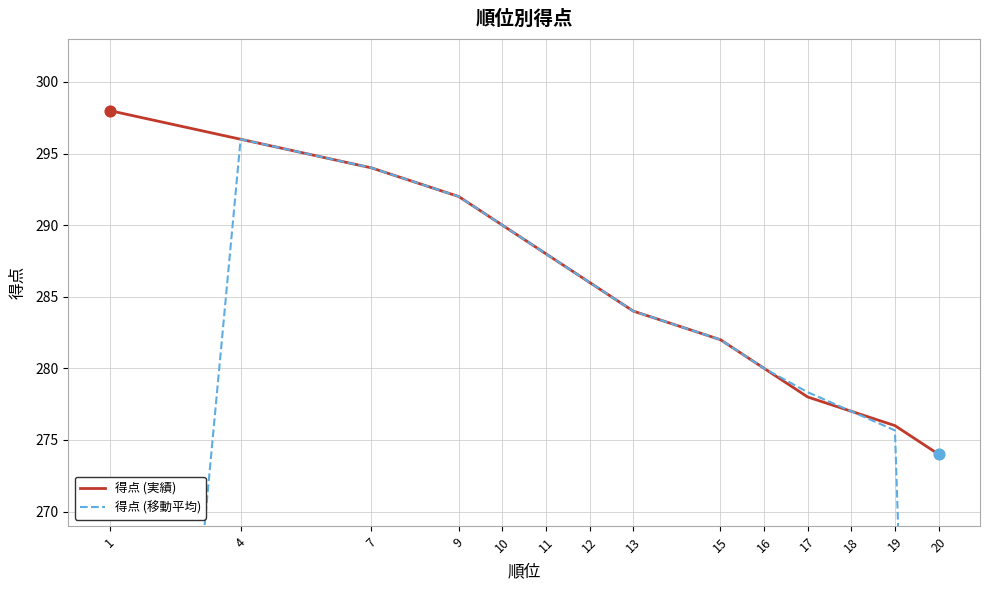

At which category is the sum across all series the highest?

4